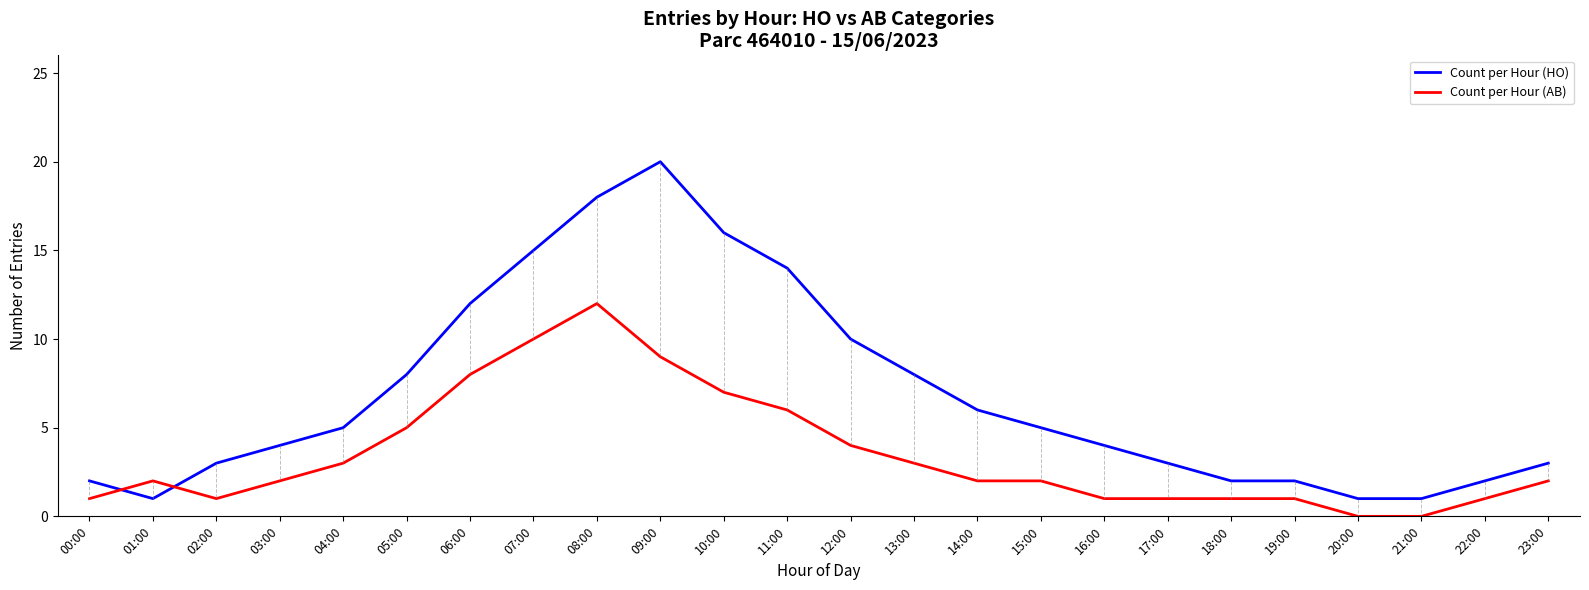

Reading left to right, extract all data points from this chart.

Count per Hour (HO): 2	1	3	4	5	8	12	15	18	20	16	14	10	8	6	5	4	3	2	2	1	1	2	3
Count per Hour (AB): 1	2	1	2	3	5	8	10	12	9	7	6	4	3	2	2	1	1	1	1	0	0	1	2